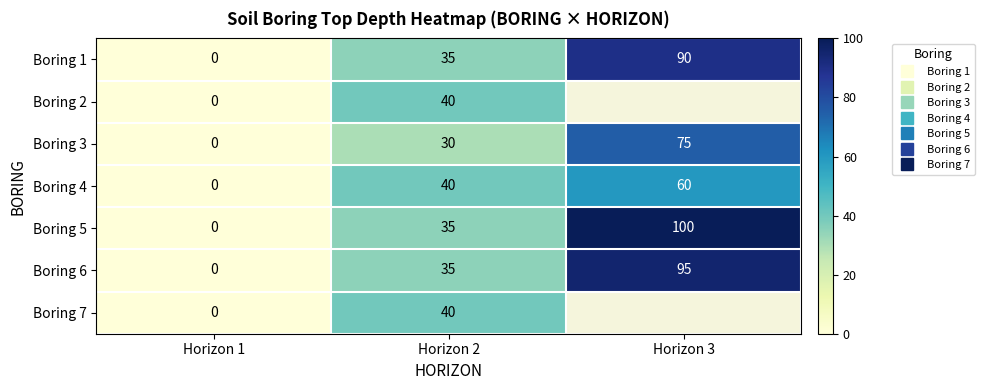

How many categories are shown in the chart?

3